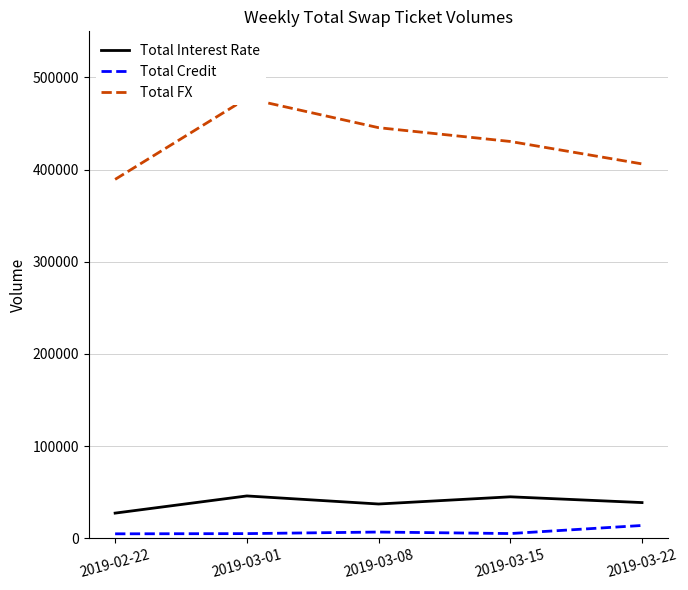

What are all the series names shown in the legend?

Total Interest Rate, Total Credit, Total FX